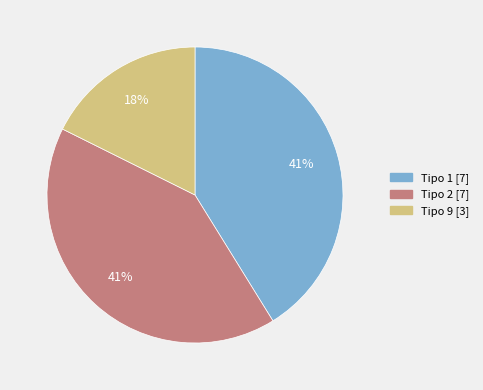

Count the number of slices in the pie.

3